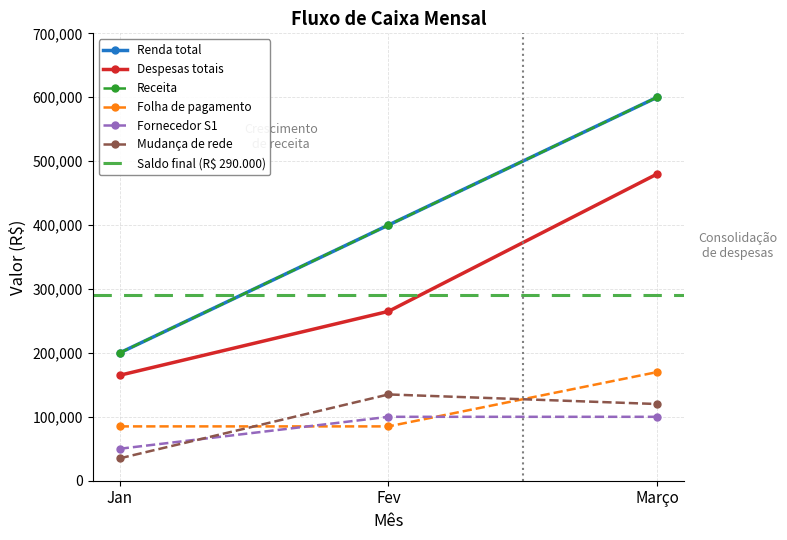

What is the label of the 2nd point from the left?

Fev